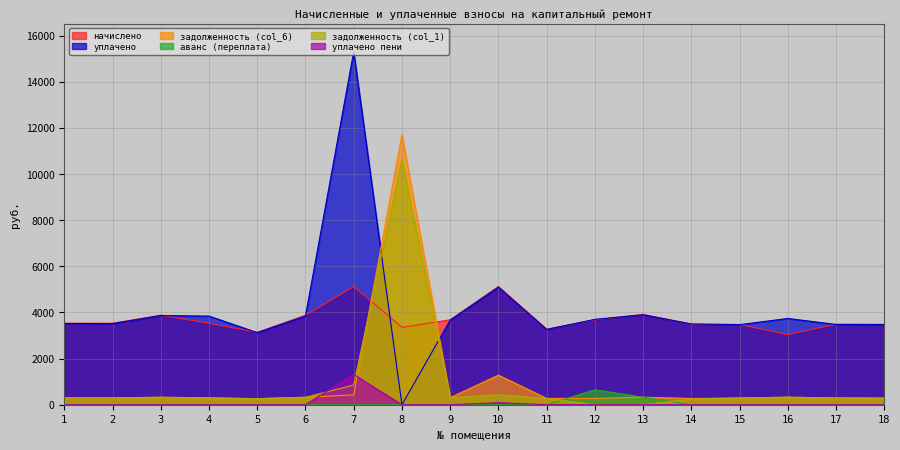

Reading right to left, transcribe all the data shown in this chart.

задолженность (col_1): 18=280.3	17=290.9	16=326.2	15=290.2	14=248.0	13=0.0	12=0.0	11=272.5	10=435.3	9=306.7	8=10636.0	7=853.9	6=323.3	5=261.4	4=294.5	3=323.3	2=294.5	1=294.5
задолженность (col_6): 18=290.2	17=290.9	16=326.2	15=290.2	14=270.6	13=326.2	12=274.6	11=272.5	10=1281.5	9=306.7	8=11702.6	7=427.0	6=323.3	5=261.4	4=294.5	3=323.3	2=294.5	1=294.5
начислено: 18=3481.9	17=3490.6	16=3037.8	15=3481.9	14=3490.6	13=3913.9	12=3680.6	11=3274.6	10=5123.5	9=3680.6	8=3352.3	7=5123.5	6=3879.4	5=3136.3	4=3533.8	3=3879.4	2=3533.8	1=3533.8
уплачено пени: 18=0.1	17=0.0	16=0.1	15=0.0	14=0.0	13=0.0	12=0.0	11=0.0	10=88.5	9=0.0	8=0.0	7=1309.7	6=0.0	5=0.0	4=1.4	3=0.0	2=0.0	1=0.0
уплачено: 18=3476.0	17=3478.4	16=3739.9	15=3469.8	14=3500.0	13=3900.3	12=3700.0	11=3263.6	10=5095.6	9=3667.9	8=0.0	7=15299.4	6=3845.3	5=3125.4	4=3841.4	3=3865.9	2=3514.8	1=3521.5
аванс (переплата): 18=0.0	17=0.0	16=0.0	15=0.0	14=0.0	13=326.8	12=645.6	11=0.0	10=0.0	9=0.0	8=0.0	7=0.0	6=0.0	5=0.0	4=0.0	3=0.0	2=0.0	1=0.0